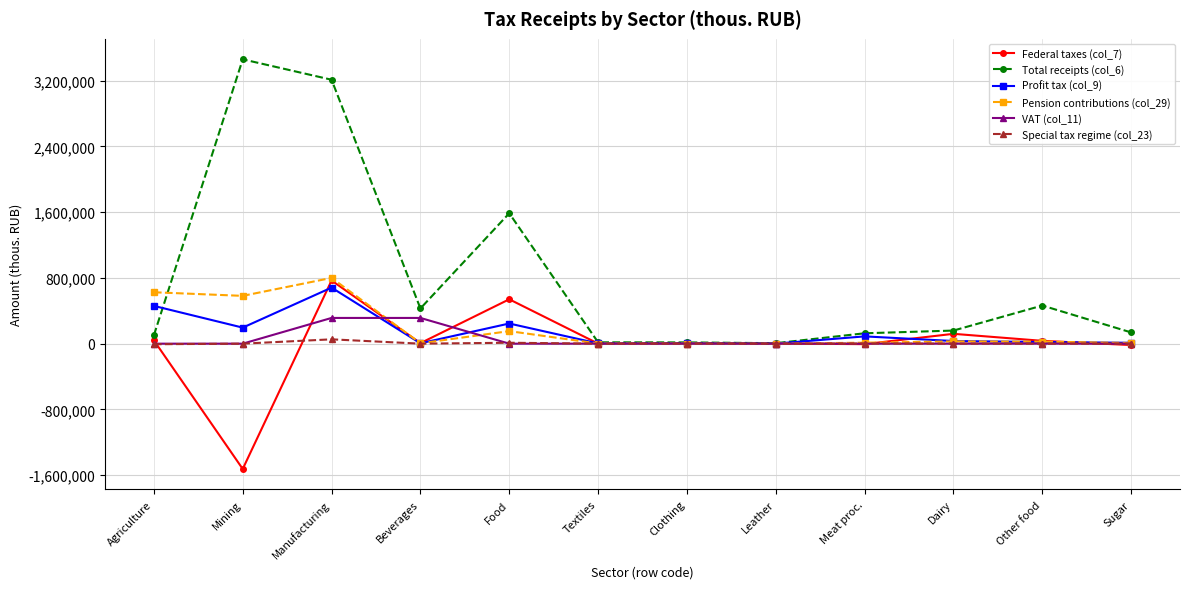

What is the highest value of the Federal taxes (col_7) series?

768228